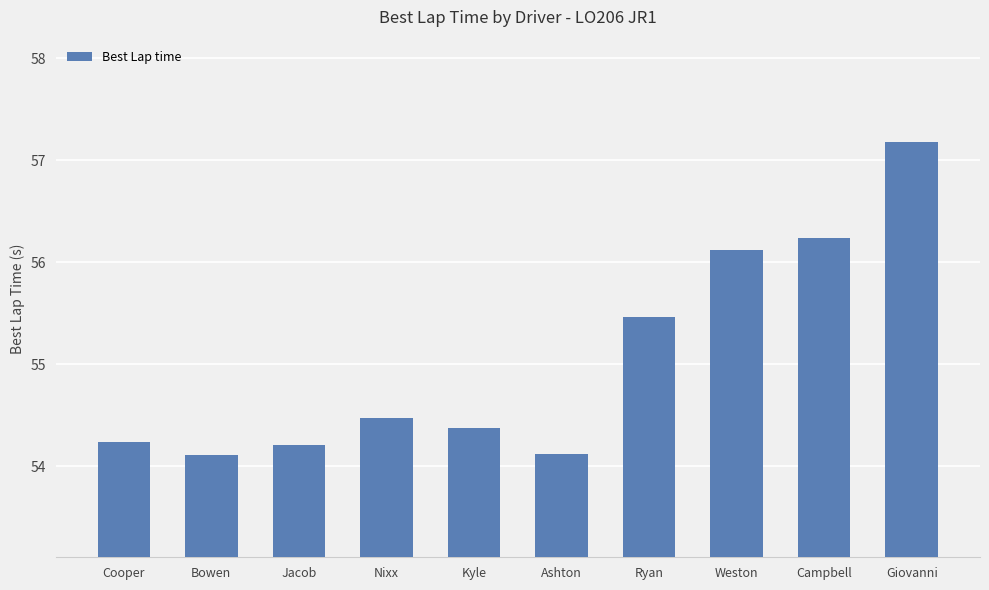

Reading right to left, transcribe all the data shown in this chart.

57.2	56.2	56.1	55.5	54.1	54.4	54.5	54.2	54.1	54.2